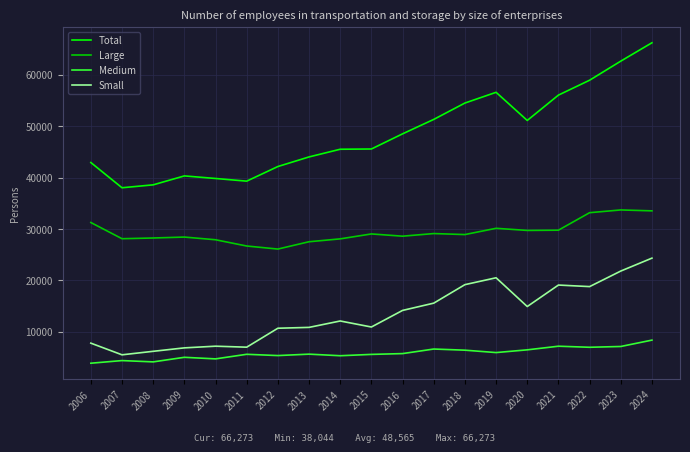

The value of Medium at 2006 is 3885.1. True or false?

True